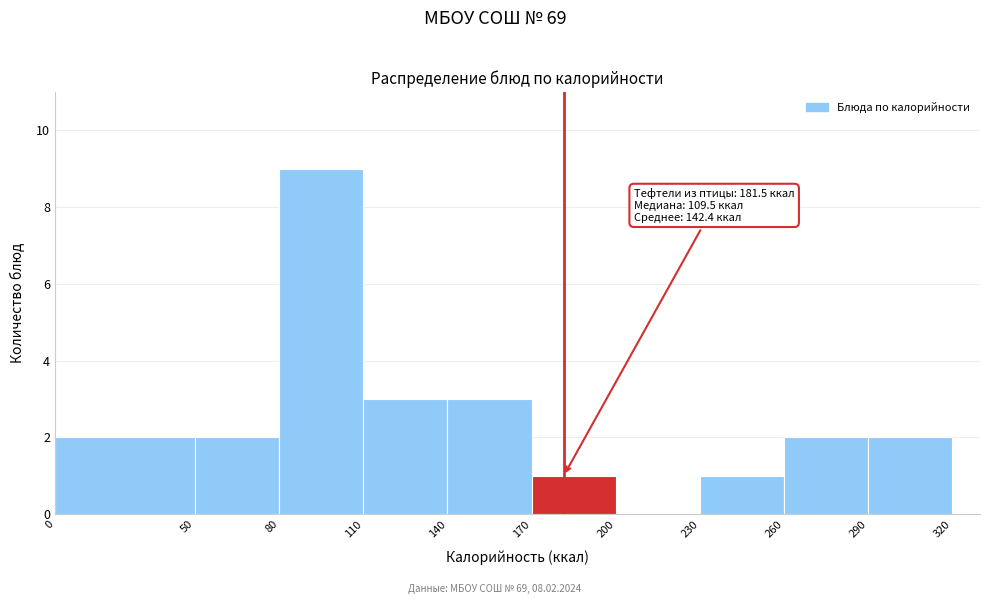

Over which range of the x-axis is the bar tallest?

80 to 110